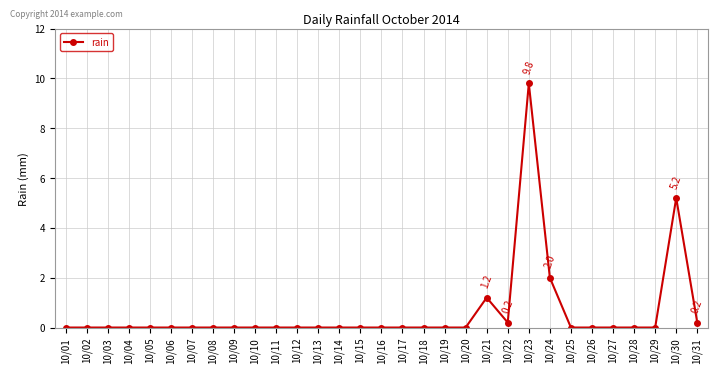

The value at 10/18 is -4.0. True or false?

False